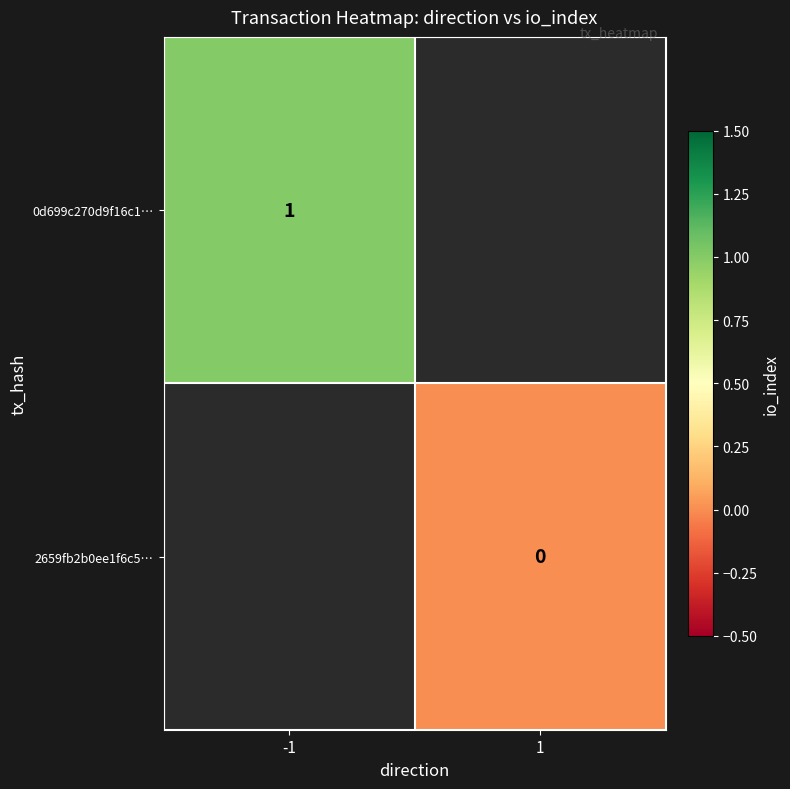

The value of 0d699c270d9f16c1… at -1 is 1.4. True or false?

False